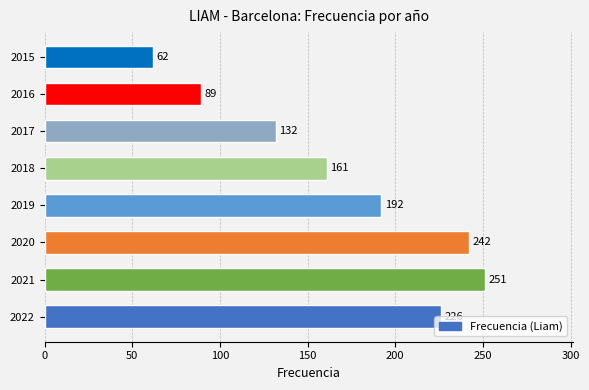

Which category has the lowest value across all series?

2015